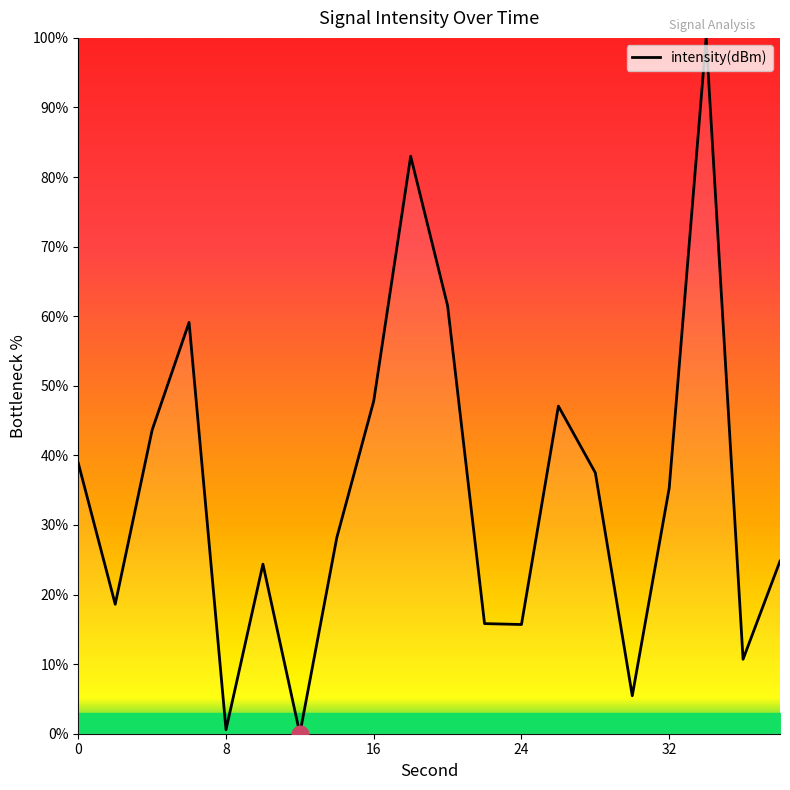

What is the greatest value displayed?

100.0